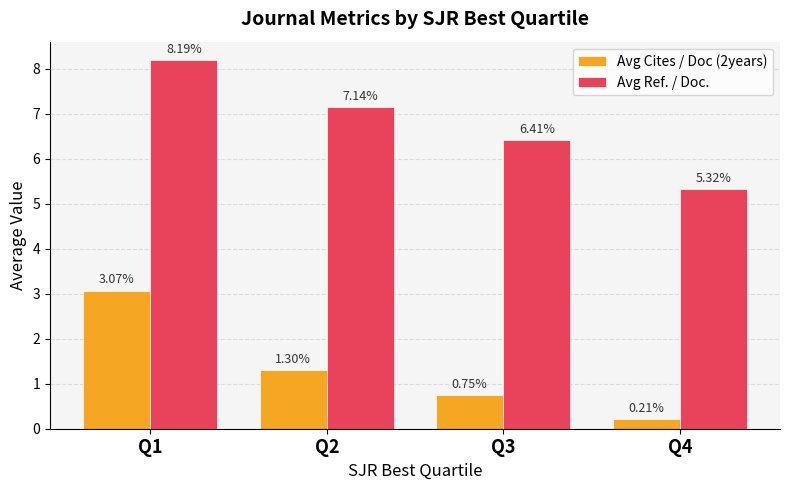

What is the sum of all Avg Ref. / Doc. values?

27.1